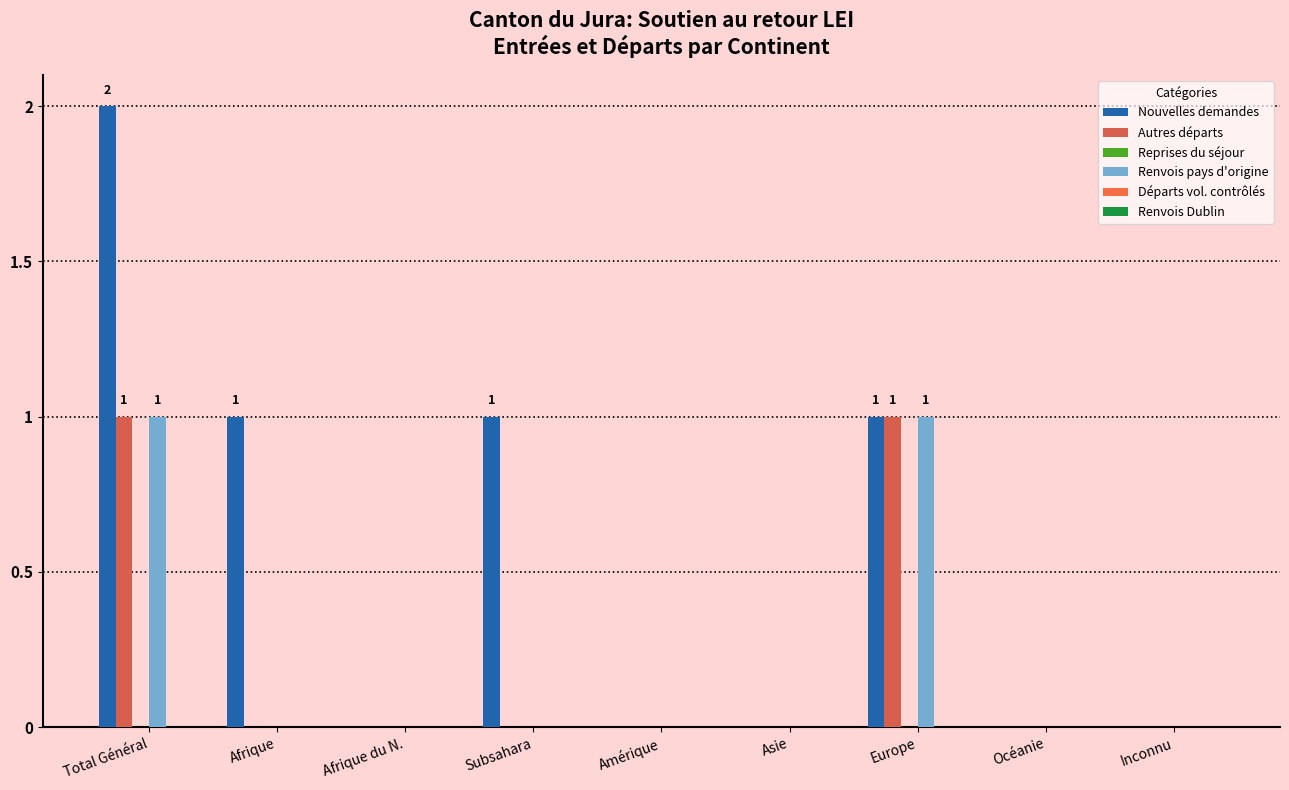

The value of Nouvelles demandes at Afrique is 2. True or false?

False